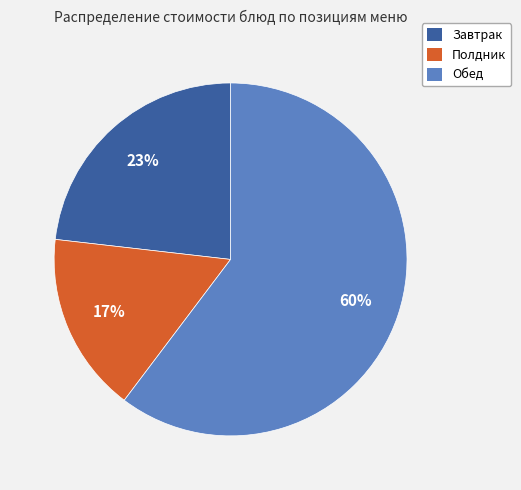

To the nearest percent, what is the average slice percentage?

33%